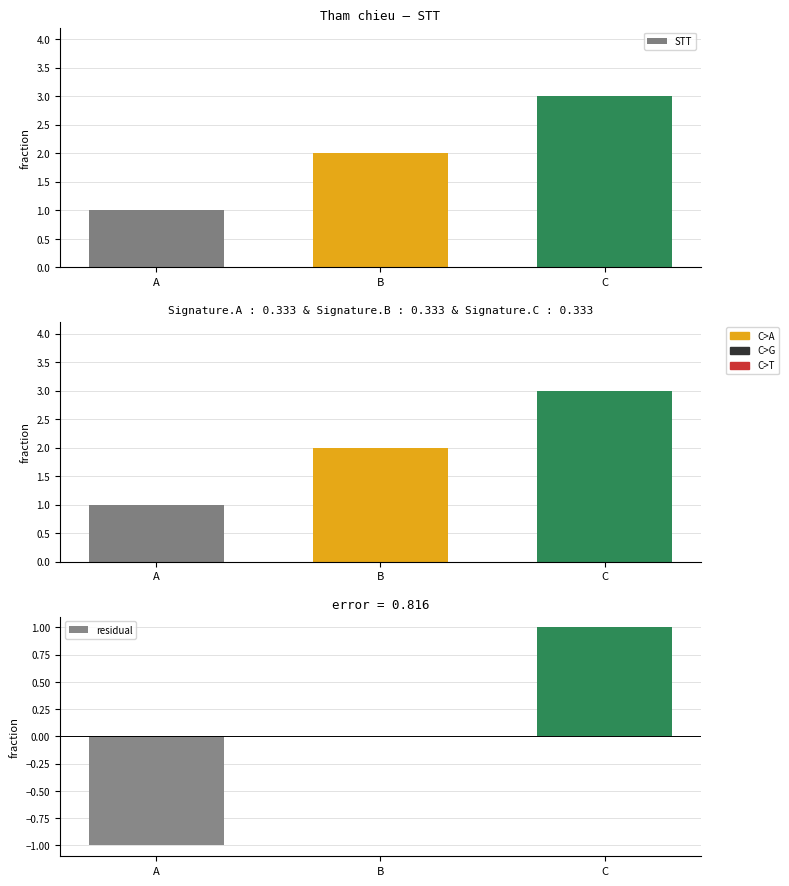

What is the highest value of the STT series?

3